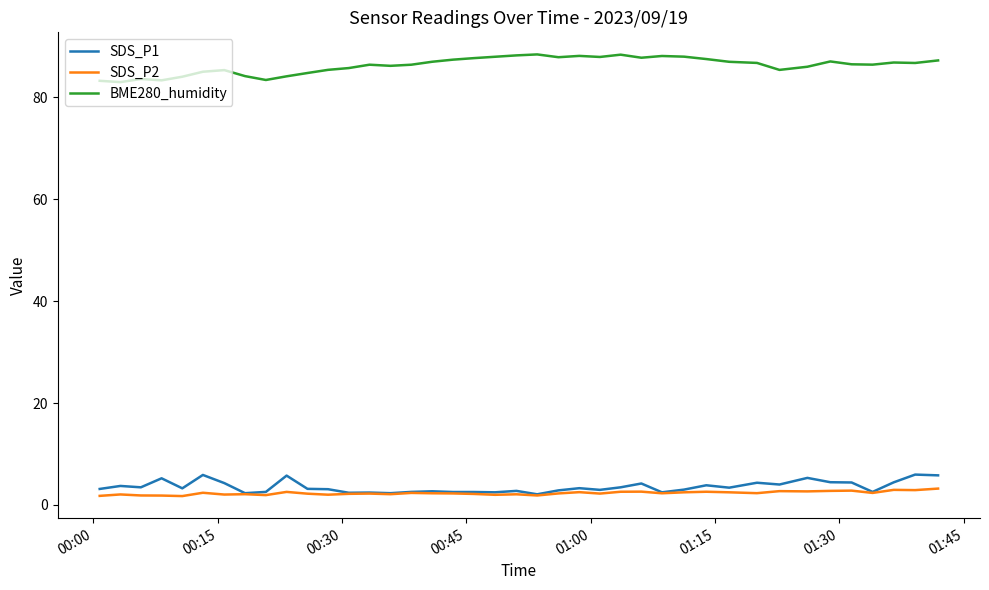

What is the greatest value displayed?

88.5